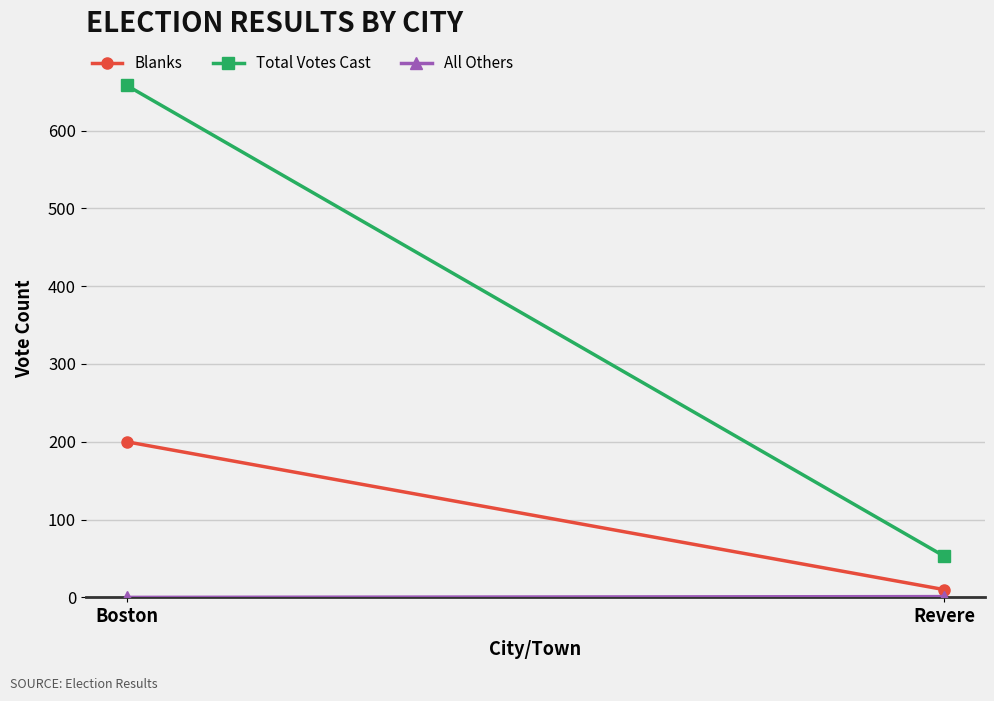

Reading left to right, list all the values displayed in this chart.

Blanks: Boston=200	Revere=10
Total Votes Cast: Boston=658	Revere=53
All Others: Boston=0	Revere=1